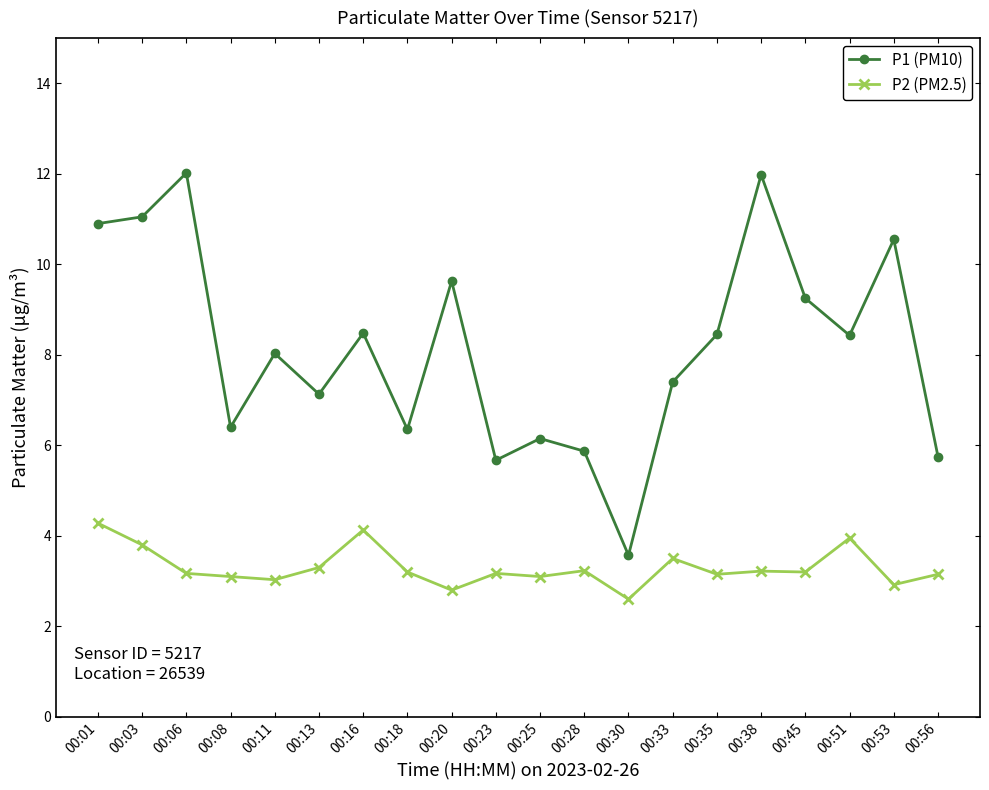

In P2 (PM2.5), how many points are higher than both neighbors (excluding endpoints)?

6